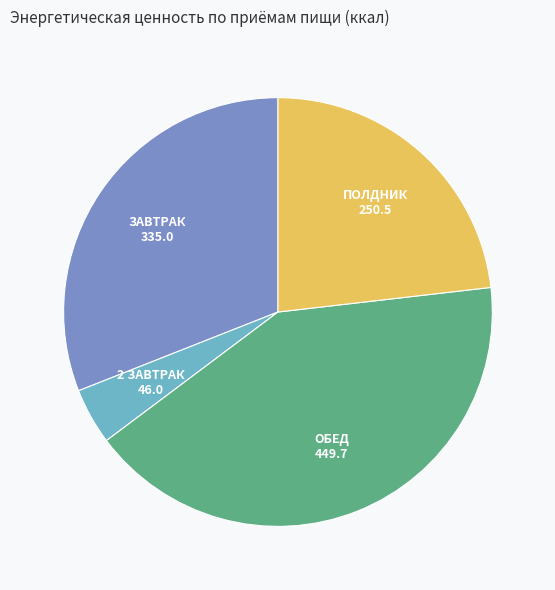

Is there a majority slice in this chart?

No